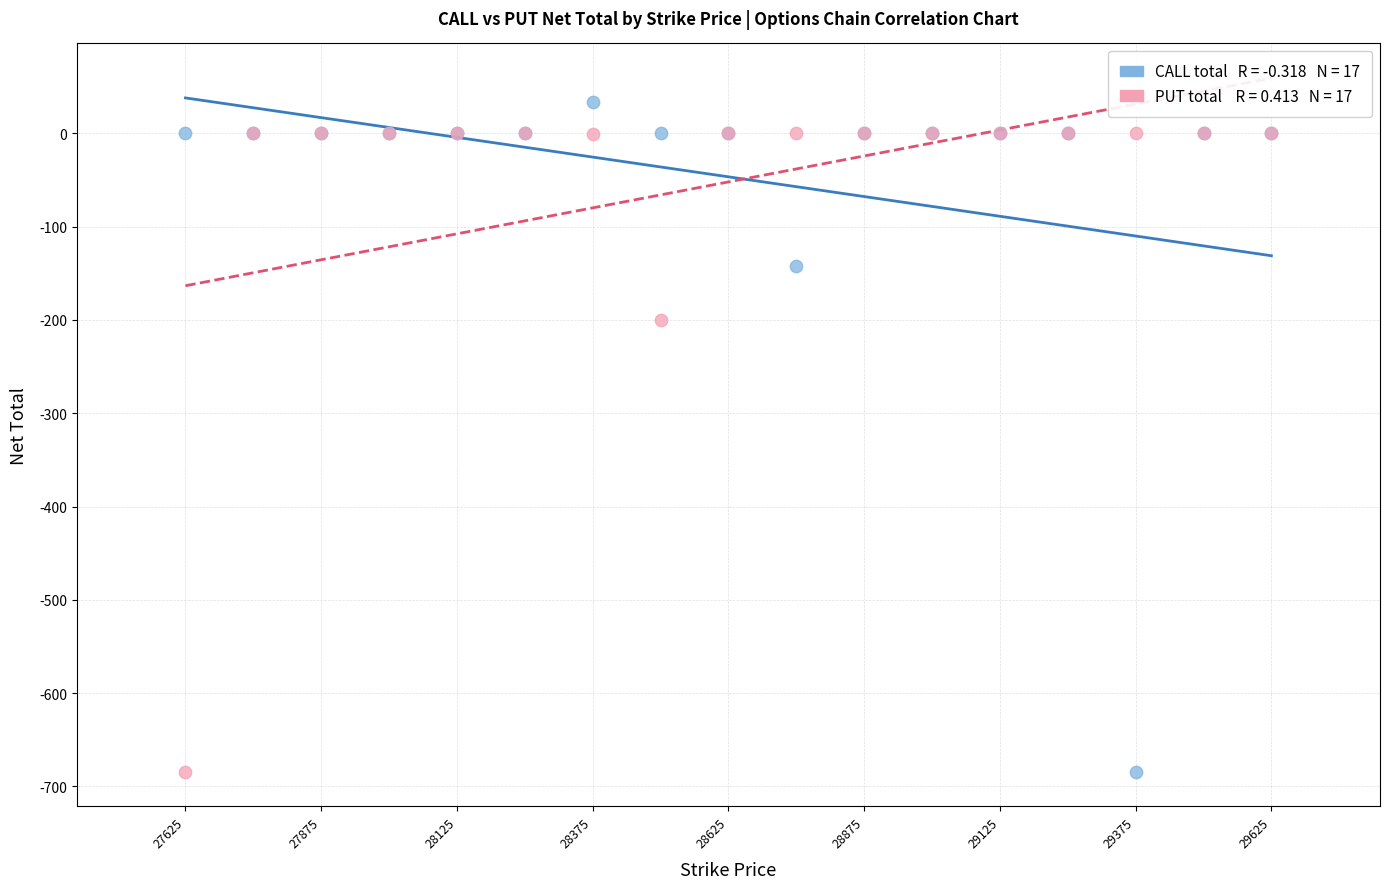

Across all series, what Y value is closest to -325?

-200